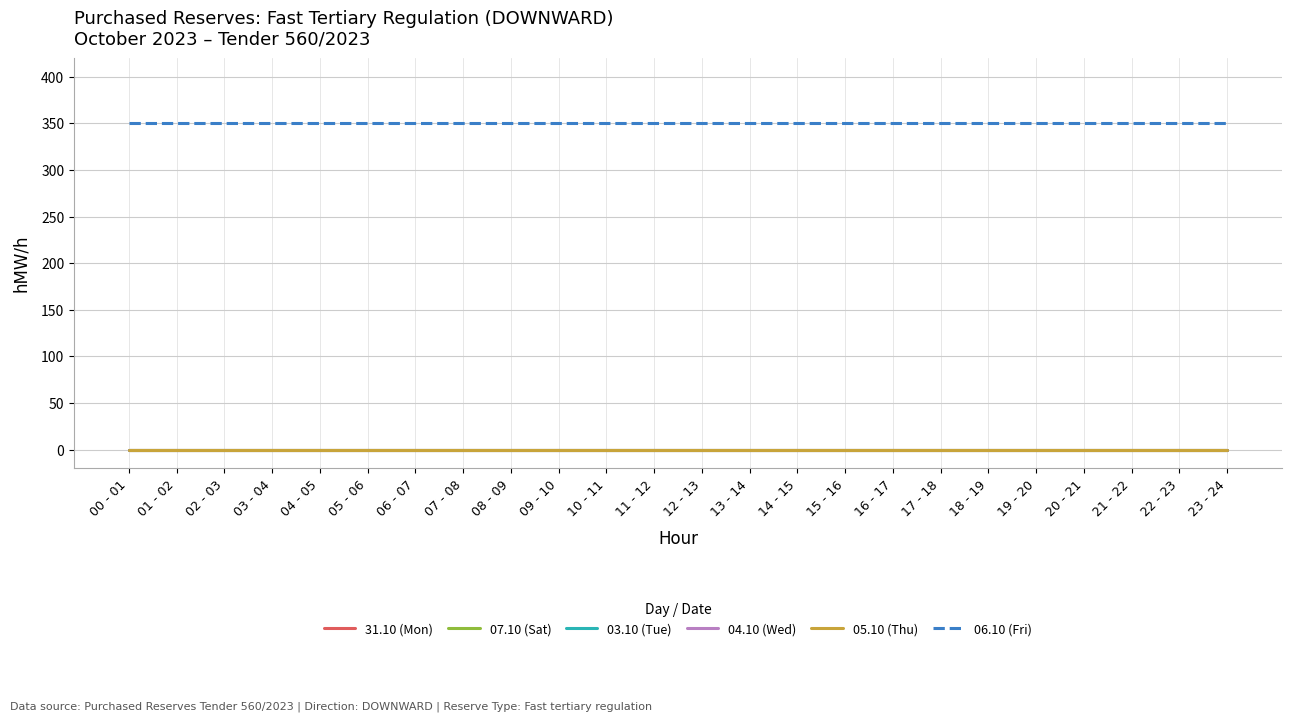

True or false: 04.10 (Wed) has more than 2 points higher than both neighbors.

False